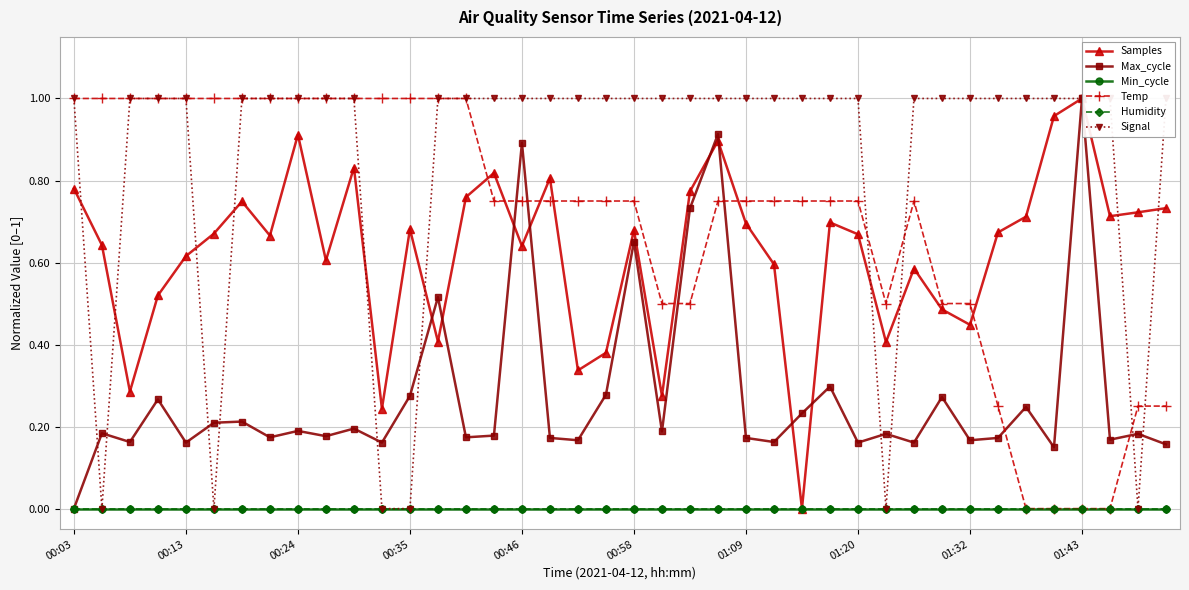

How many lines are shown in the chart?

6